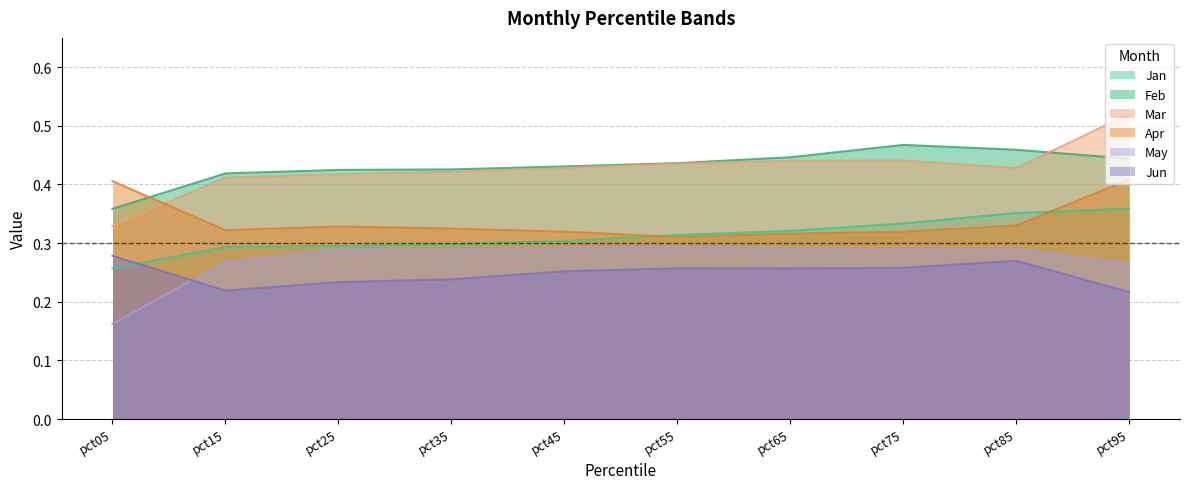

How many data points does each series have?

10